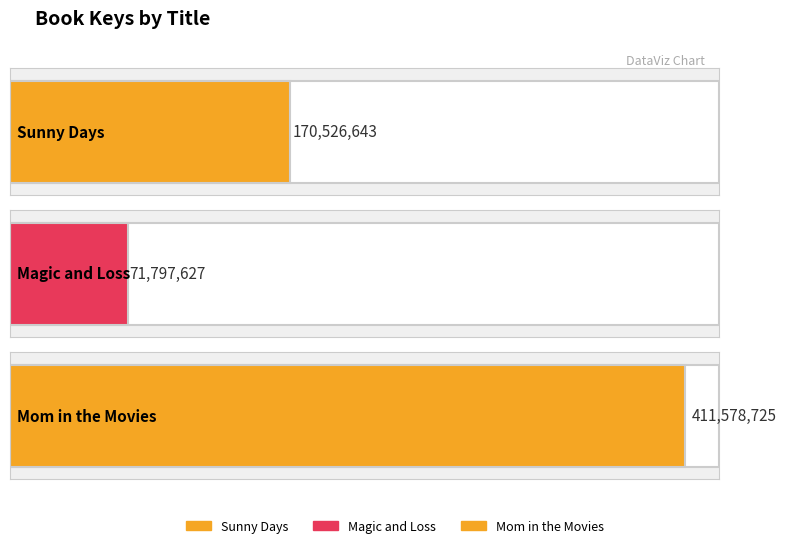

What is the smallest value displayed?

71797627